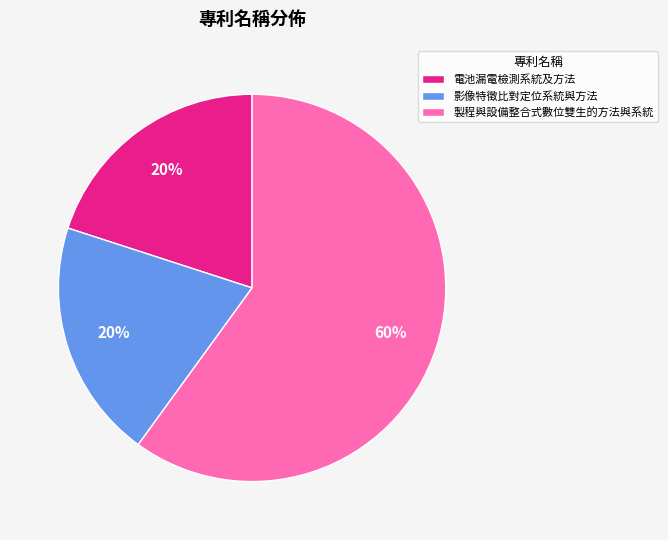

Do 影像特徵比對定位系統與方法 and 製程與設備整合式數位雙生的方法與系統 together represent more than half of the pie?

Yes